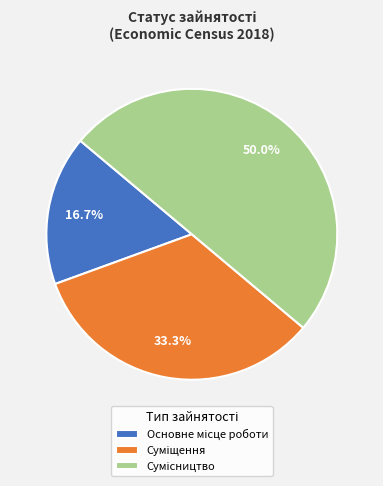

Combined, do Суміщення and Сумісництво account for over 50%?

Yes